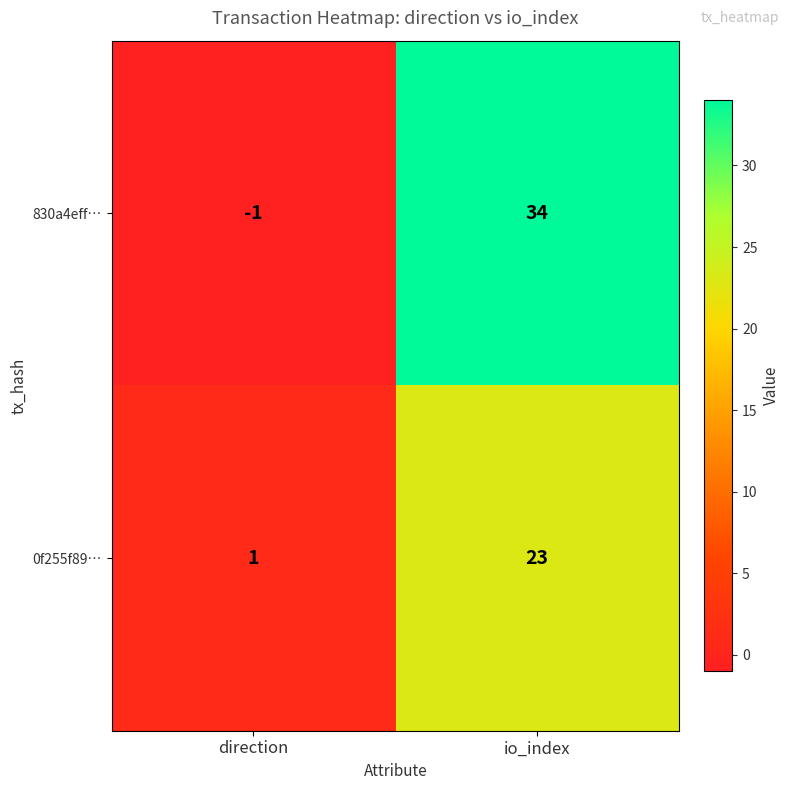

Which series has the largest range (max minus min)?

830a4eff…